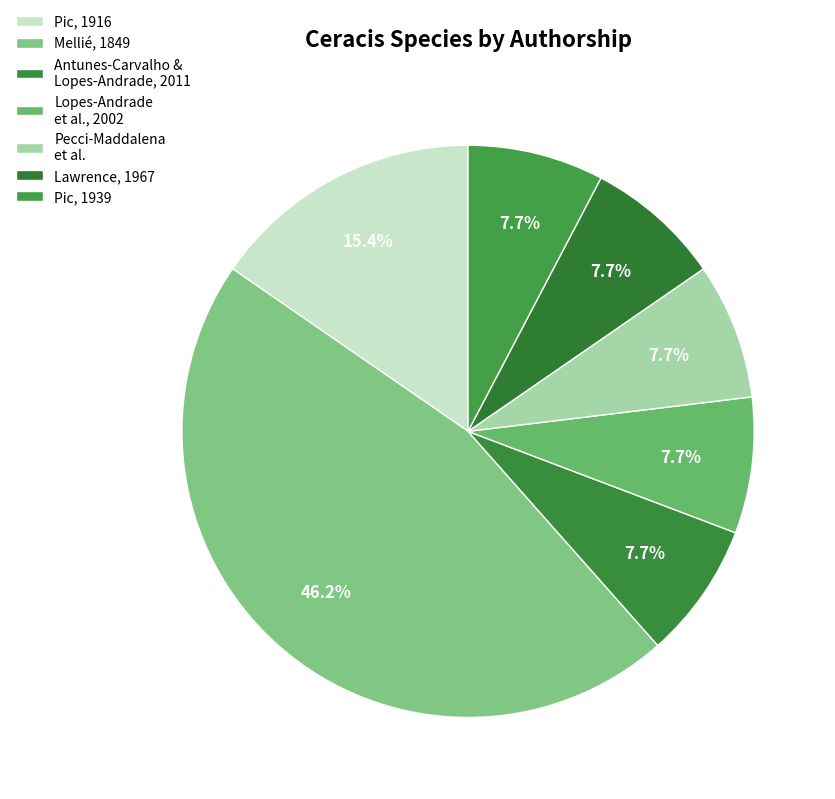

To the nearest percent, what is the average slice percentage?

14%